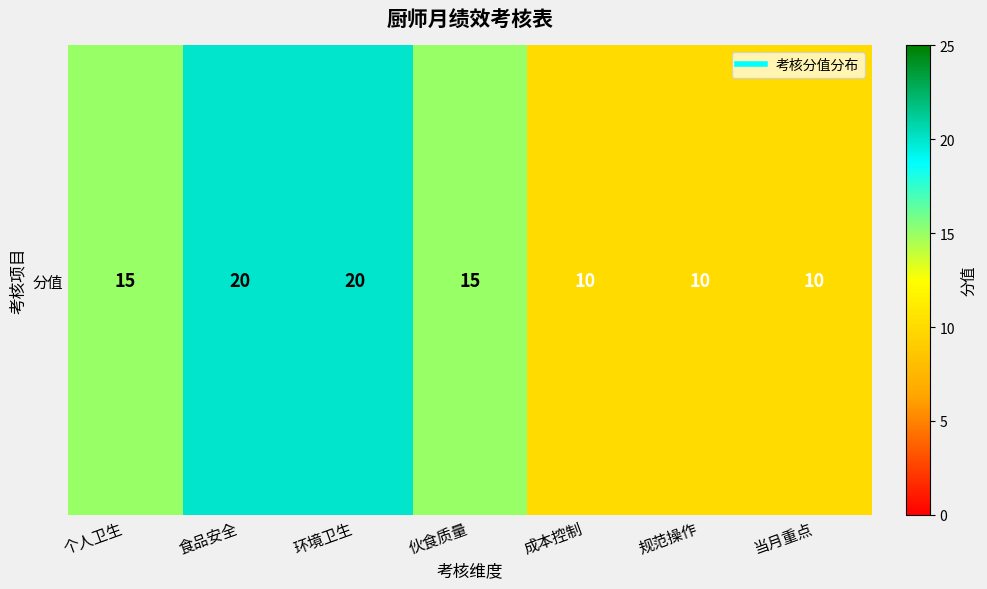

Rank the categories by value from lowest to highest.

成本控制, 规范操作, 当月重点, 个人卫生, 伙食质量, 食品安全, 环境卫生